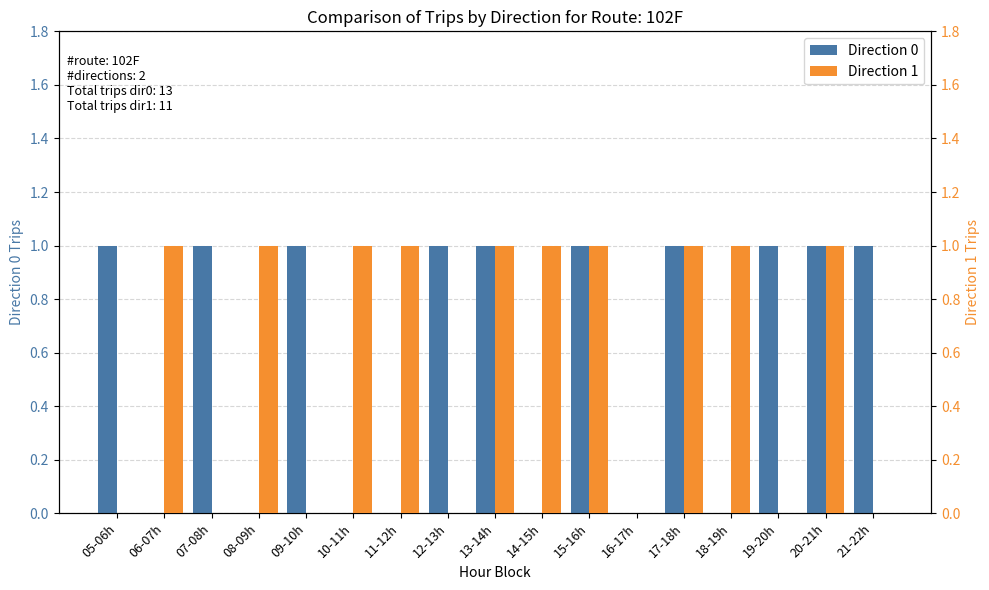

What is the label of the 9th bar from the left?

13-14h